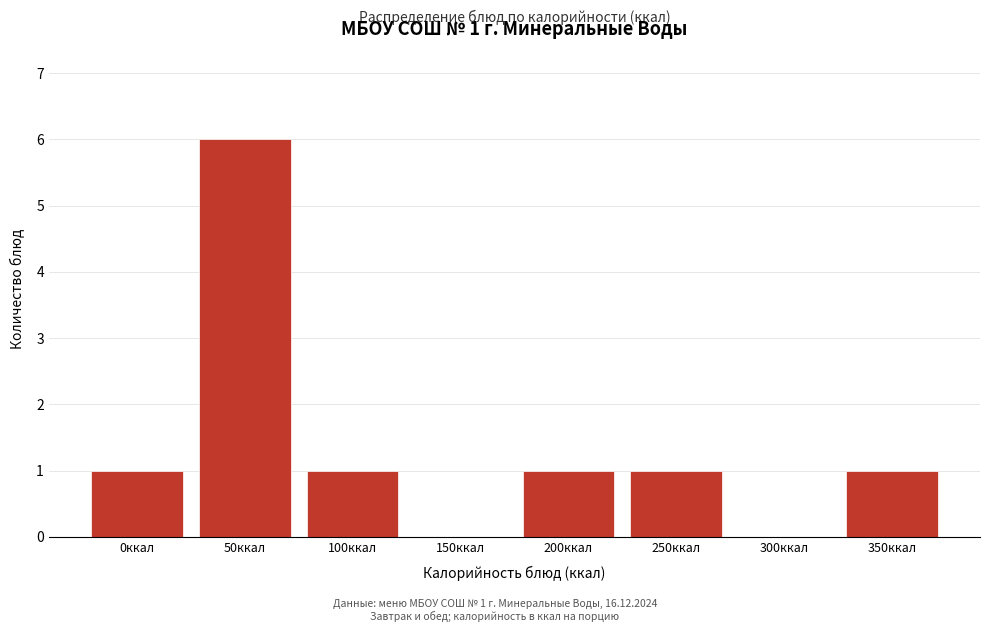

Reading left to right, transcribe all the data shown in this chart.

0ккал=1	50ккал=6	100ккал=1	150ккал=0	200ккал=1	250ккал=1	300ккал=0	350ккал=1